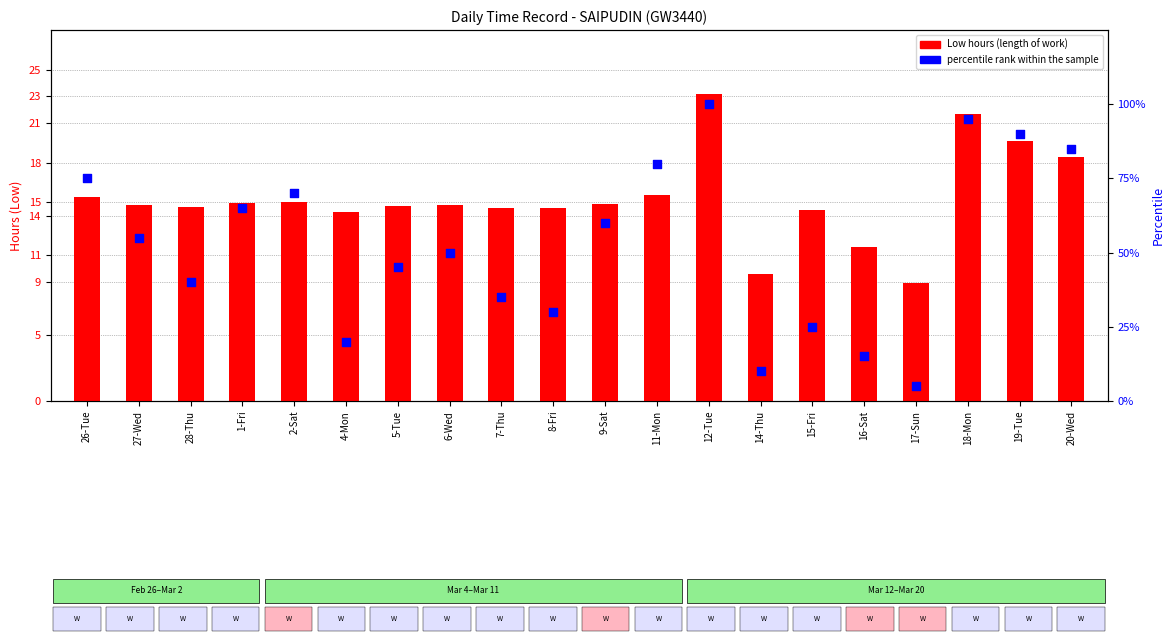

Is the value of percentile rank within the sample at 27-Wed greater than the value of Low (hours) at 8-Fri?

Yes